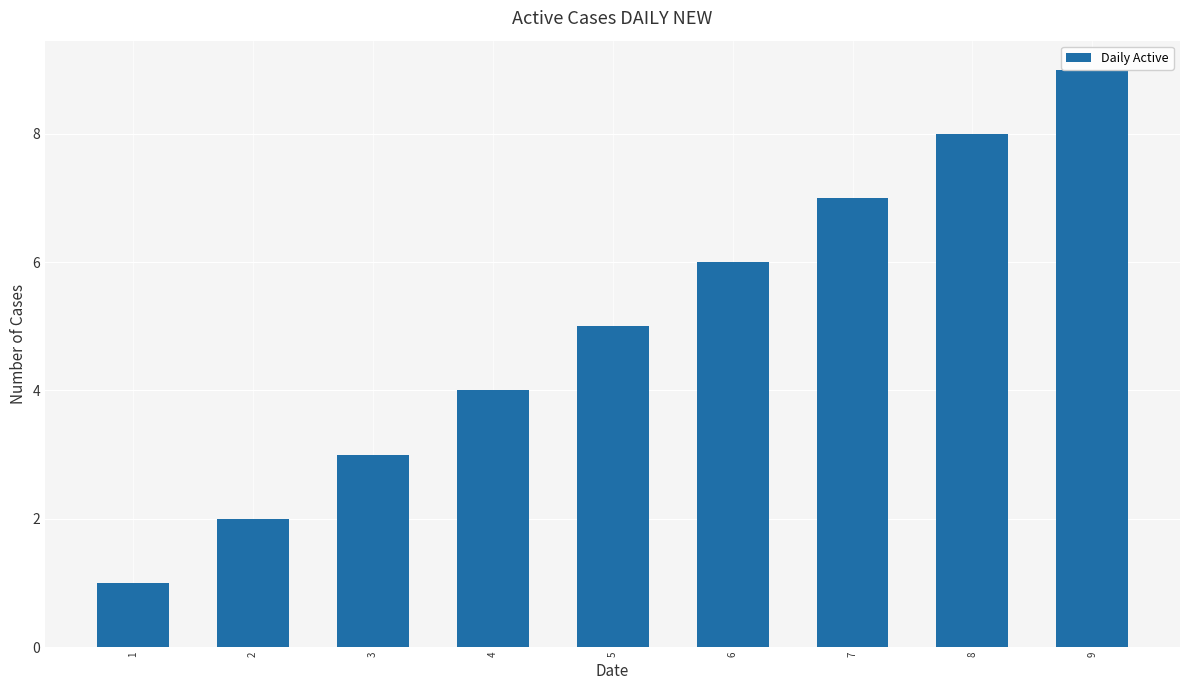

The value at 2 is 2. True or false?

True